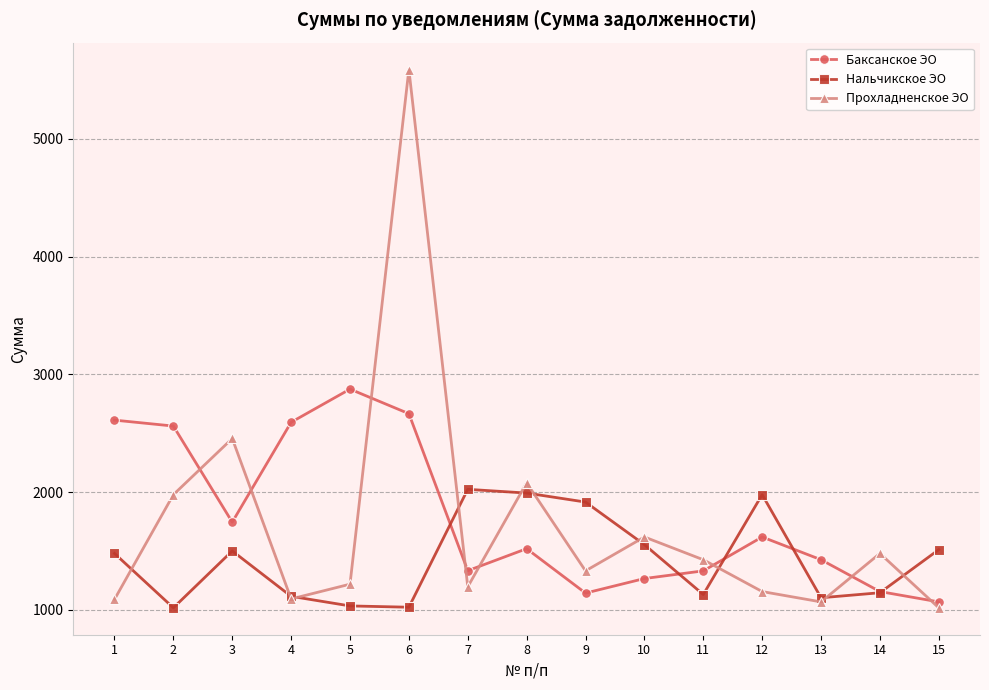

Which series changed the most between 1 and 14?

Баксанское ЭО